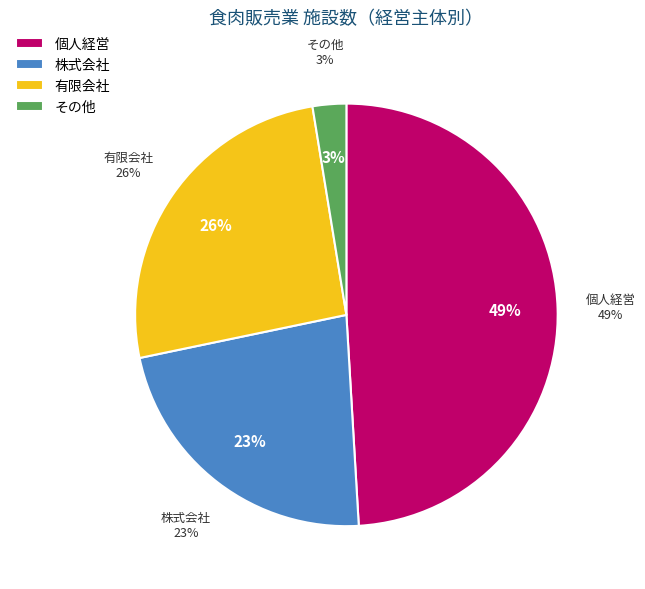

Does 株式会社 represent more than half of the total?

No